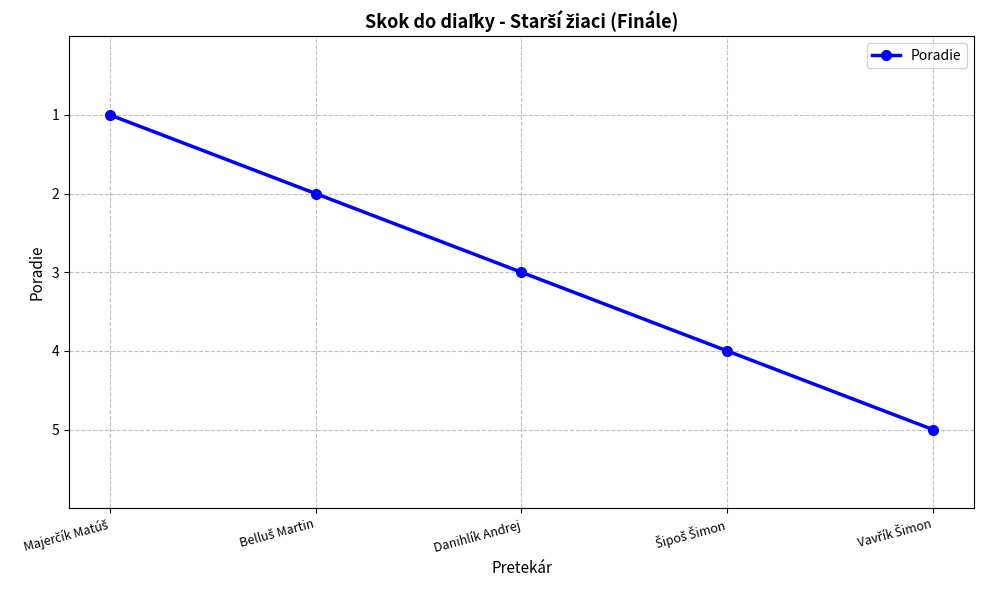

What is the approximate value at Danihlík Andrej?

3